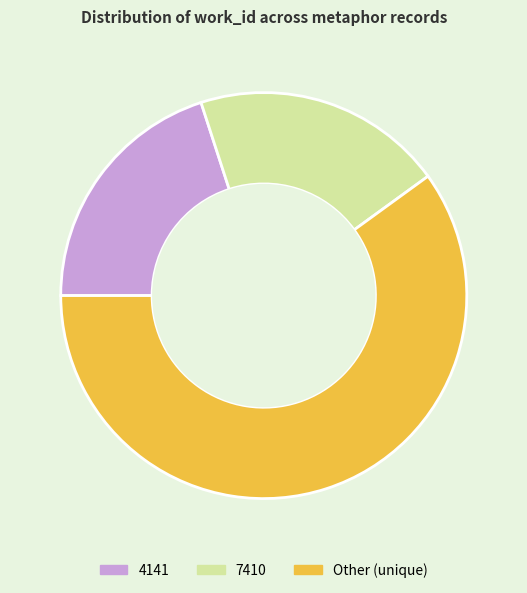

The 4141 slice represents 30% of the pie. True or false?

False